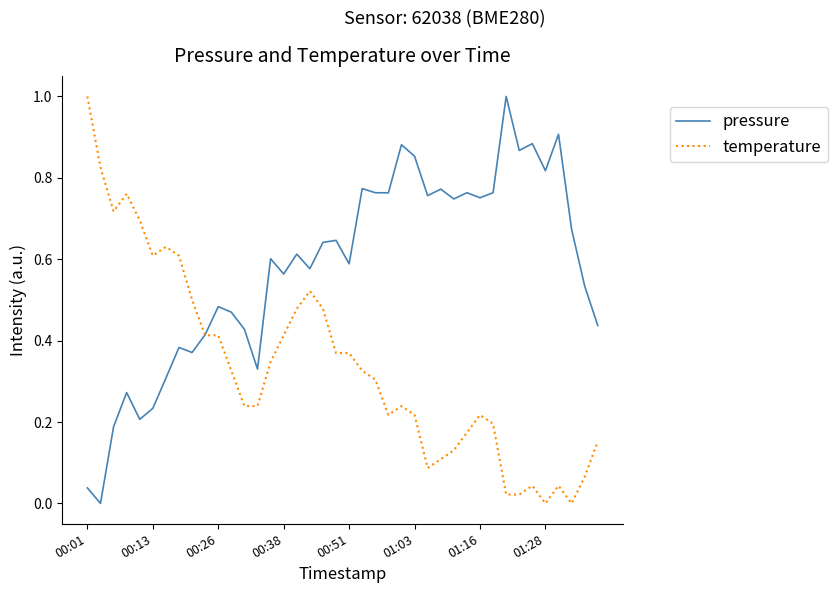

What is the greatest value displayed?

1.0